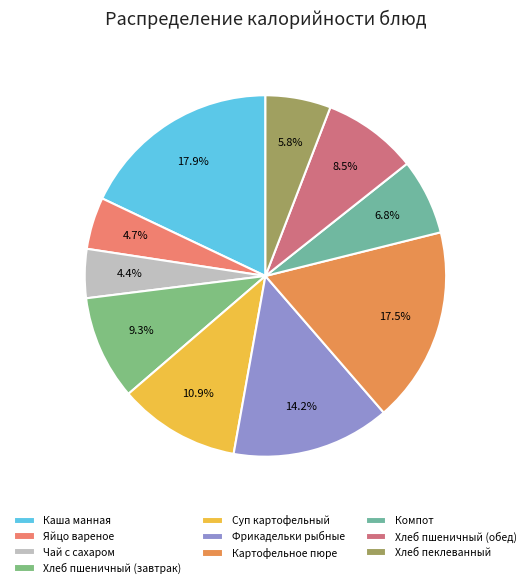

Is it true that Картофельное пюре is 18% of the pie?

True